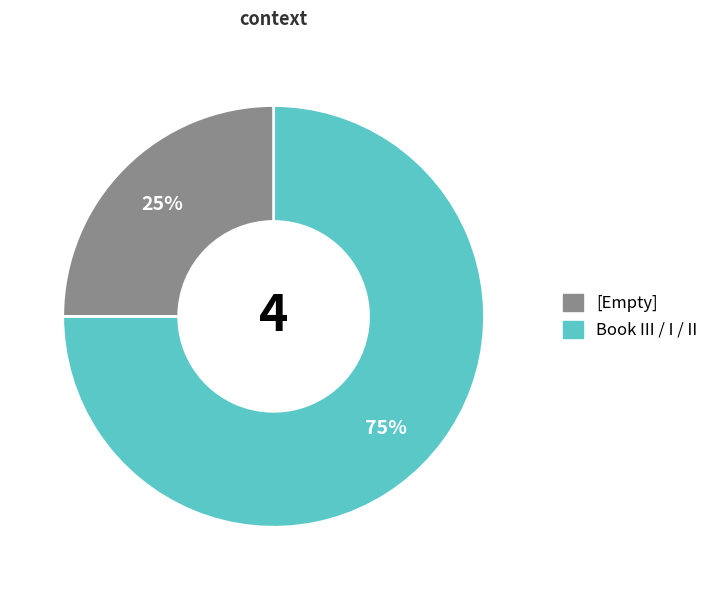

To the nearest percent, what is the average slice percentage?

50%